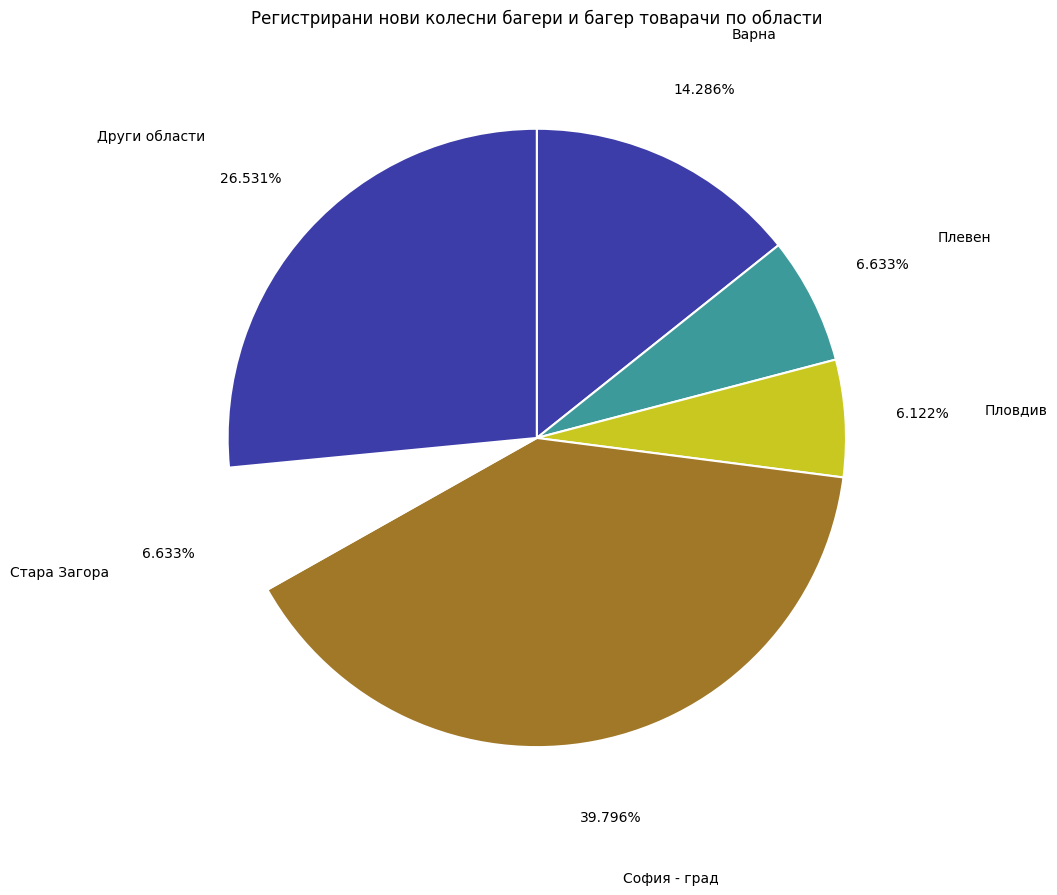

What percentage is the Варна slice, to the nearest percent?

14%